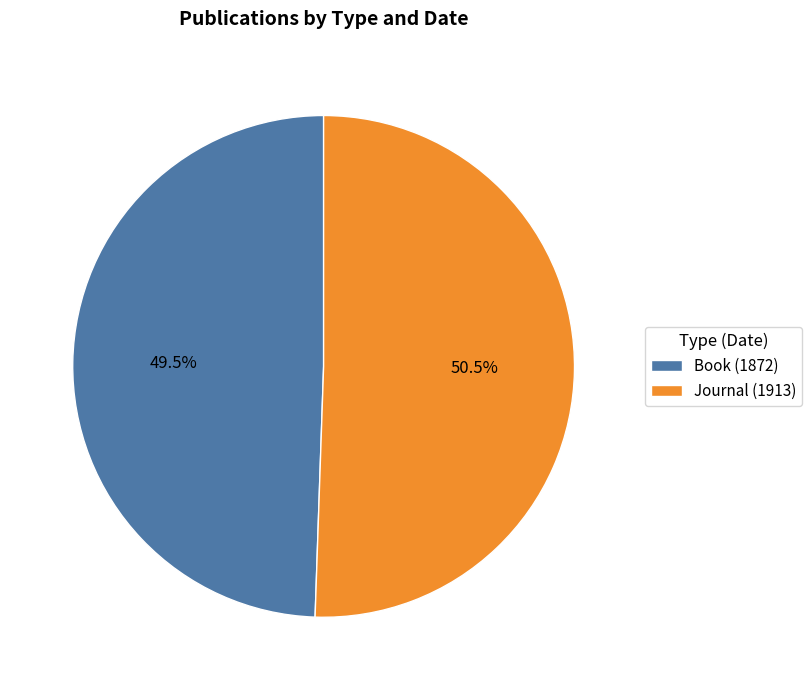

Combined, do Journal (1913) and Book (1872) account for over 50%?

Yes